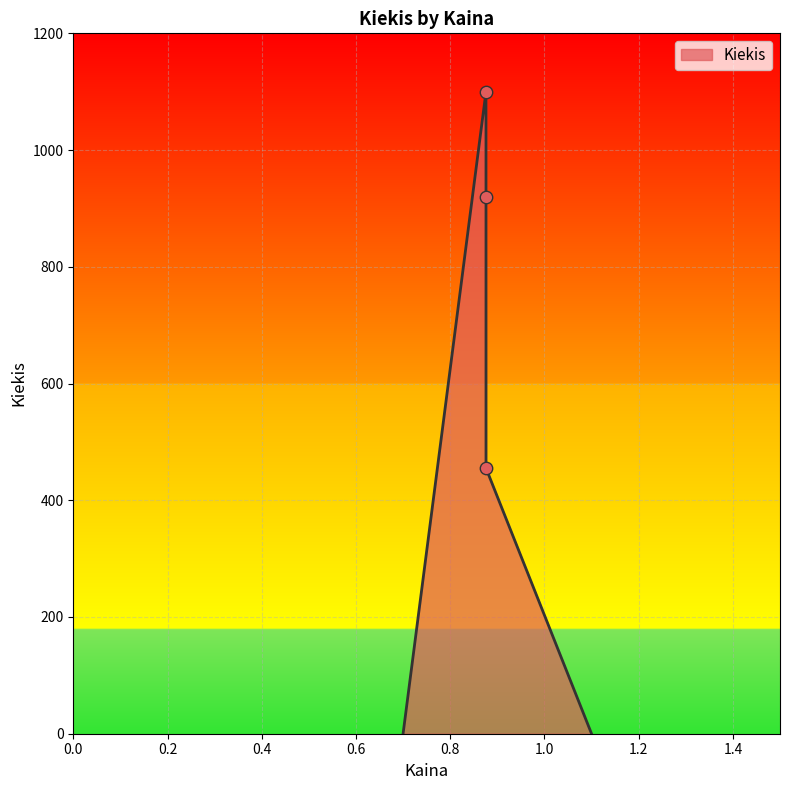

What is the change in value from 0.876 to 0.876?

-465